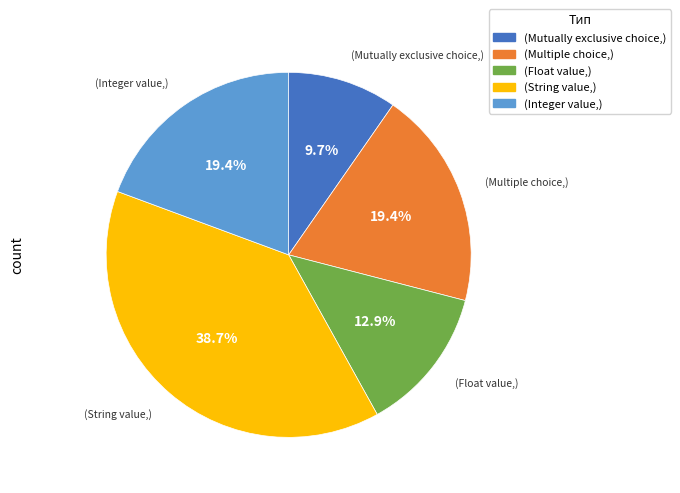

Is there a majority slice in this chart?

No